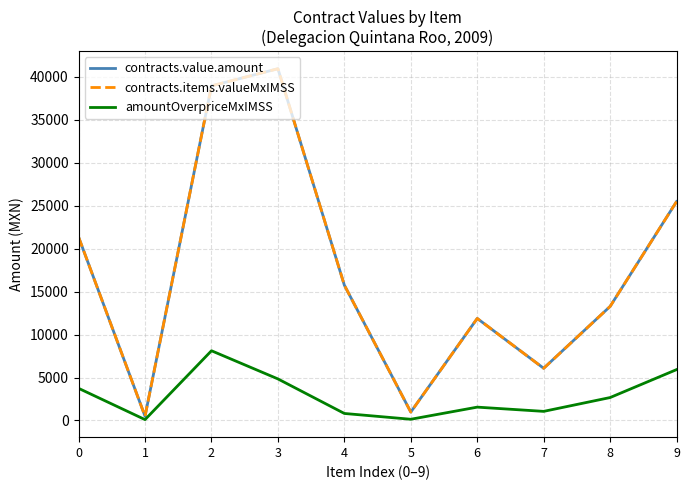

True or false: contracts.items.valueMxIMSS has a value of 39232.9 at 9.

False